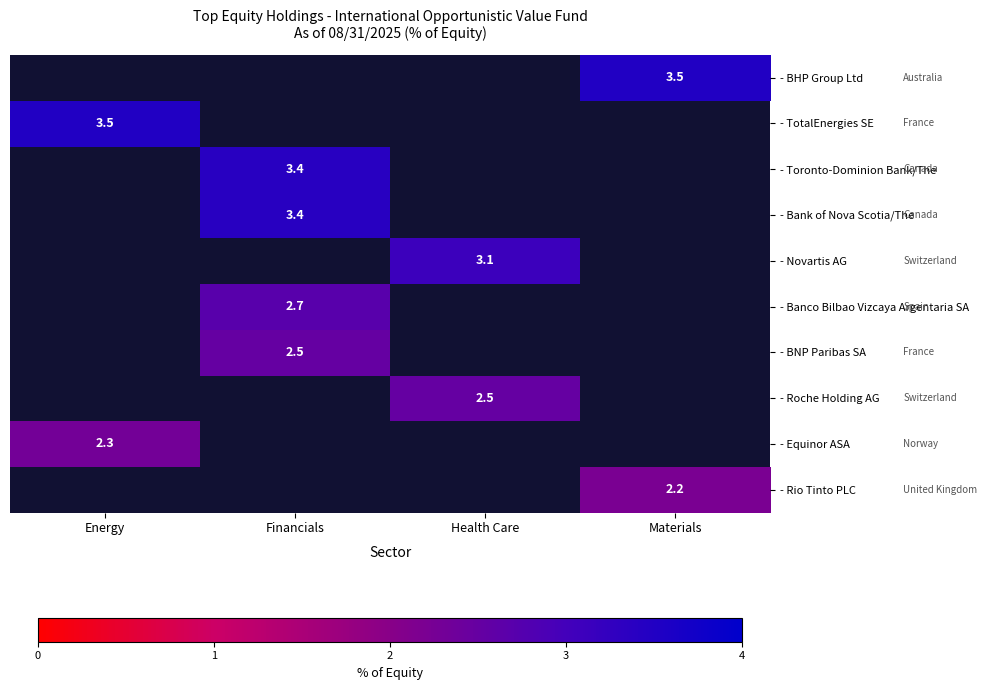

Is it true that - Equinor ASA equals 4.1 at Energy?

False